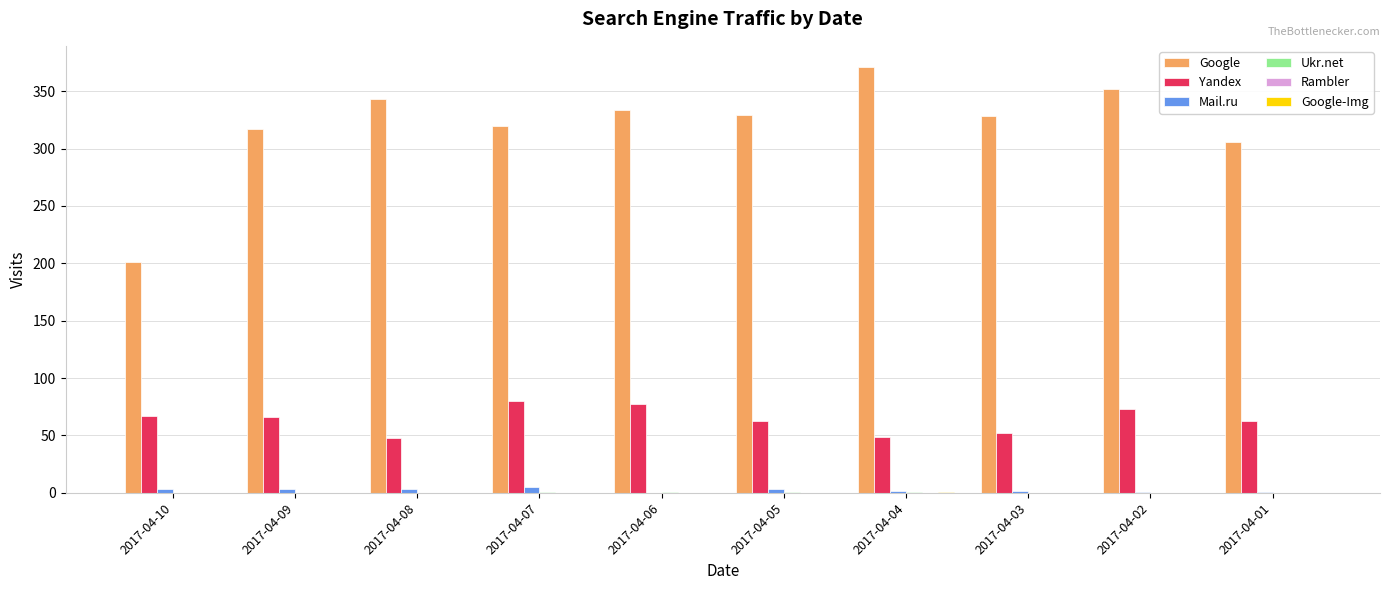

How many groups of bars are there?

10